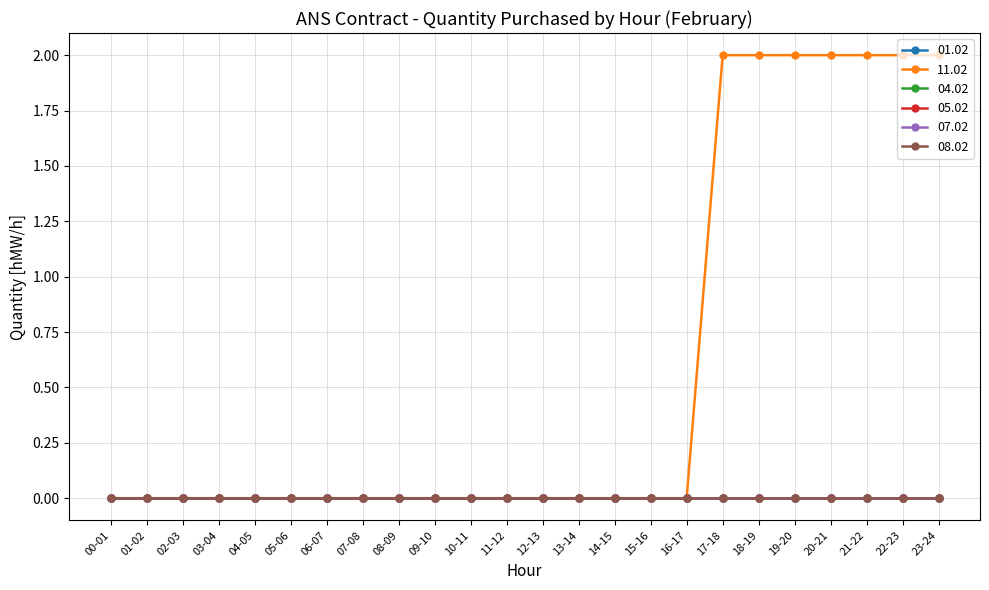

Reading right to left, what are all the values shown in this chart?

01.02: 23-24=0	22-23=0	21-22=0	20-21=0	19-20=0	18-19=0	17-18=0	16-17=0	15-16=0	14-15=0	13-14=0	12-13=0	11-12=0	10-11=0	09-10=0	08-09=0	07-08=0	06-07=0	05-06=0	04-05=0	03-04=0	02-03=0	01-02=0	00-01=0
11.02: 23-24=2	22-23=2	21-22=2	20-21=2	19-20=2	18-19=2	17-18=2	16-17=0	15-16=0	14-15=0	13-14=0	12-13=0	11-12=0	10-11=0	09-10=0	08-09=0	07-08=0	06-07=0	05-06=0	04-05=0	03-04=0	02-03=0	01-02=0	00-01=0
04.02: 23-24=0	22-23=0	21-22=0	20-21=0	19-20=0	18-19=0	17-18=0	16-17=0	15-16=0	14-15=0	13-14=0	12-13=0	11-12=0	10-11=0	09-10=0	08-09=0	07-08=0	06-07=0	05-06=0	04-05=0	03-04=0	02-03=0	01-02=0	00-01=0
05.02: 23-24=0	22-23=0	21-22=0	20-21=0	19-20=0	18-19=0	17-18=0	16-17=0	15-16=0	14-15=0	13-14=0	12-13=0	11-12=0	10-11=0	09-10=0	08-09=0	07-08=0	06-07=0	05-06=0	04-05=0	03-04=0	02-03=0	01-02=0	00-01=0
07.02: 23-24=0	22-23=0	21-22=0	20-21=0	19-20=0	18-19=0	17-18=0	16-17=0	15-16=0	14-15=0	13-14=0	12-13=0	11-12=0	10-11=0	09-10=0	08-09=0	07-08=0	06-07=0	05-06=0	04-05=0	03-04=0	02-03=0	01-02=0	00-01=0
08.02: 23-24=0	22-23=0	21-22=0	20-21=0	19-20=0	18-19=0	17-18=0	16-17=0	15-16=0	14-15=0	13-14=0	12-13=0	11-12=0	10-11=0	09-10=0	08-09=0	07-08=0	06-07=0	05-06=0	04-05=0	03-04=0	02-03=0	01-02=0	00-01=0